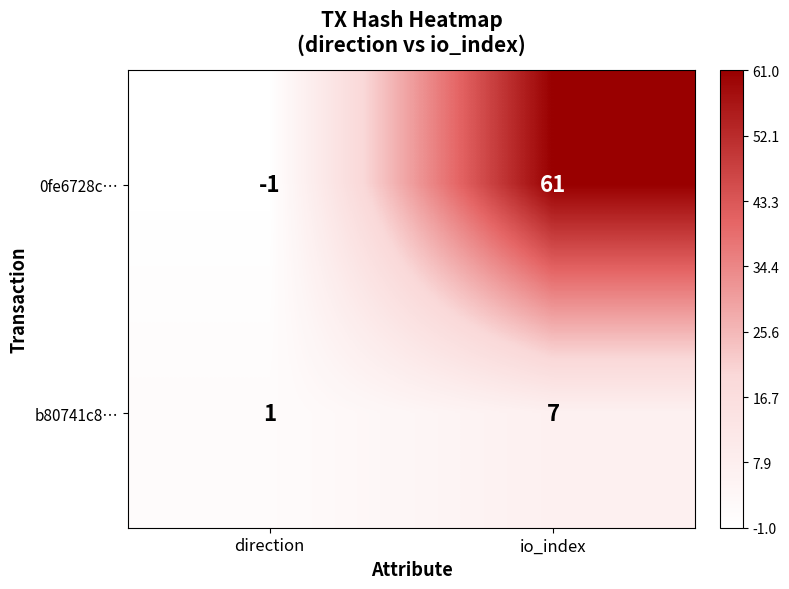

Count the number of categories in the chart.

2